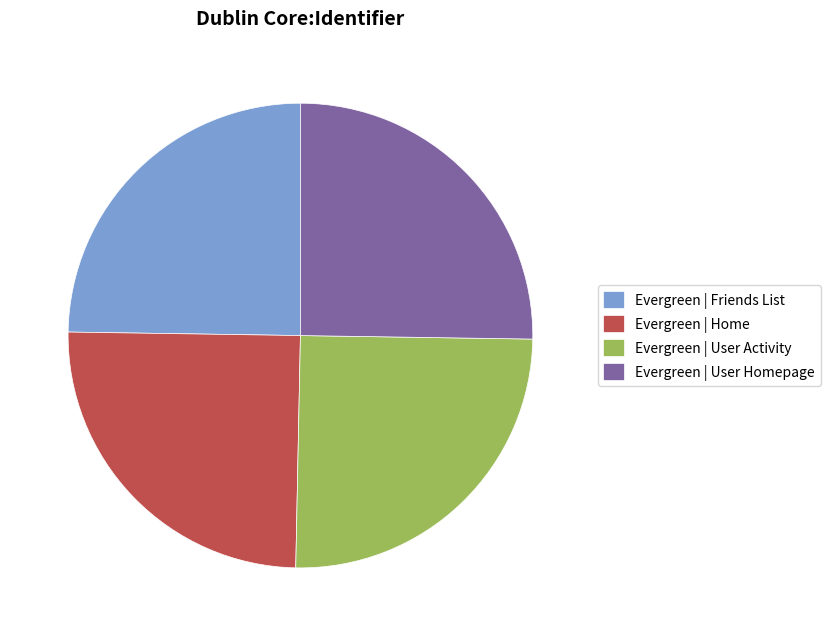

Is it true that Evergreen | User Activity is 38% of the pie?

False